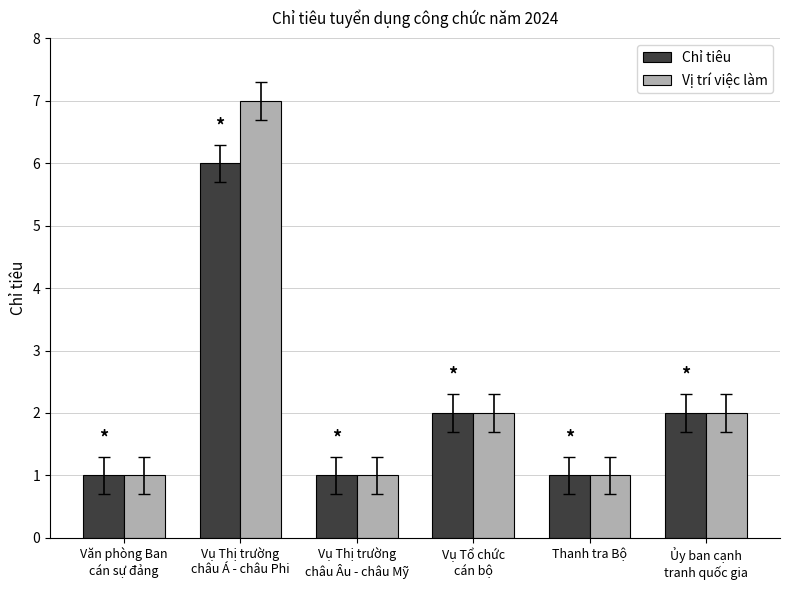

Which series has the largest total across all categories?

Vị trí việc làm